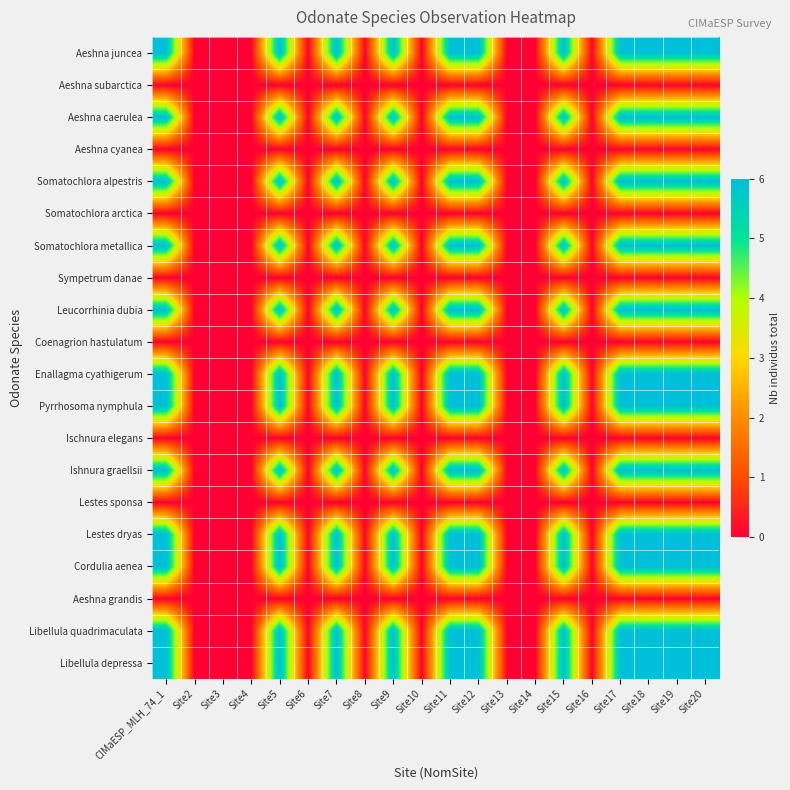

Reading right to left, transcribe all the data shown in this chart.

Aeshna juncea: Site20=6	Site19=6	Site18=6	Site17=6	Site16=0	Site15=6	Site14=0	Site13=0	Site12=6	Site11=6	Site10=0	Site9=6	Site8=0	Site7=6	Site6=0	Site5=6	Site4=0	Site3=0	Site2=0	CIMaESP_MLH_74_1=6
Aeshna subarctica: Site20=0	Site19=0	Site18=0	Site17=0	Site16=0	Site15=0	Site14=0	Site13=0	Site12=0	Site11=0	Site10=0	Site9=0	Site8=0	Site7=0	Site6=0	Site5=0	Site4=0	Site3=0	Site2=0	CIMaESP_MLH_74_1=0
Aeshna caerulea: Site20=6	Site19=6	Site18=6	Site17=6	Site16=0	Site15=6	Site14=0	Site13=0	Site12=6	Site11=6	Site10=0	Site9=6	Site8=0	Site7=6	Site6=0	Site5=6	Site4=0	Site3=0	Site2=0	CIMaESP_MLH_74_1=6
Aeshna cyanea: Site20=0	Site19=0	Site18=0	Site17=0	Site16=0	Site15=0	Site14=0	Site13=0	Site12=0	Site11=0	Site10=0	Site9=0	Site8=0	Site7=0	Site6=0	Site5=0	Site4=0	Site3=0	Site2=0	CIMaESP_MLH_74_1=0
Somatochlora alpestris: Site20=6	Site19=6	Site18=6	Site17=6	Site16=0	Site15=6	Site14=0	Site13=0	Site12=6	Site11=6	Site10=0	Site9=6	Site8=0	Site7=6	Site6=0	Site5=6	Site4=0	Site3=0	Site2=0	CIMaESP_MLH_74_1=6
Somatochlora arctica: Site20=0	Site19=0	Site18=0	Site17=0	Site16=0	Site15=0	Site14=0	Site13=0	Site12=0	Site11=0	Site10=0	Site9=0	Site8=0	Site7=0	Site6=0	Site5=0	Site4=0	Site3=0	Site2=0	CIMaESP_MLH_74_1=0
Somatochlora metallica: Site20=6	Site19=6	Site18=6	Site17=6	Site16=0	Site15=6	Site14=0	Site13=0	Site12=6	Site11=6	Site10=0	Site9=6	Site8=0	Site7=6	Site6=0	Site5=6	Site4=0	Site3=0	Site2=0	CIMaESP_MLH_74_1=6
Sympetrum danae: Site20=0	Site19=0	Site18=0	Site17=0	Site16=0	Site15=0	Site14=0	Site13=0	Site12=0	Site11=0	Site10=0	Site9=0	Site8=0	Site7=0	Site6=0	Site5=0	Site4=0	Site3=0	Site2=0	CIMaESP_MLH_74_1=0
Leucorrhinia dubia: Site20=6	Site19=6	Site18=6	Site17=6	Site16=0	Site15=6	Site14=0	Site13=0	Site12=6	Site11=6	Site10=0	Site9=6	Site8=0	Site7=6	Site6=0	Site5=6	Site4=0	Site3=0	Site2=0	CIMaESP_MLH_74_1=6
Coenagrion hastulatum: Site20=0	Site19=0	Site18=0	Site17=0	Site16=0	Site15=0	Site14=0	Site13=0	Site12=0	Site11=0	Site10=0	Site9=0	Site8=0	Site7=0	Site6=0	Site5=0	Site4=0	Site3=0	Site2=0	CIMaESP_MLH_74_1=0
Enallagma cyathigerum: Site20=6	Site19=6	Site18=6	Site17=6	Site16=0	Site15=6	Site14=0	Site13=0	Site12=6	Site11=6	Site10=0	Site9=6	Site8=0	Site7=6	Site6=0	Site5=6	Site4=0	Site3=0	Site2=0	CIMaESP_MLH_74_1=6
Pyrrhosoma nymphula: Site20=6	Site19=6	Site18=6	Site17=6	Site16=0	Site15=6	Site14=0	Site13=0	Site12=6	Site11=6	Site10=0	Site9=6	Site8=0	Site7=6	Site6=0	Site5=6	Site4=0	Site3=0	Site2=0	CIMaESP_MLH_74_1=6
Ischnura elegans: Site20=0	Site19=0	Site18=0	Site17=0	Site16=0	Site15=0	Site14=0	Site13=0	Site12=0	Site11=0	Site10=0	Site9=0	Site8=0	Site7=0	Site6=0	Site5=0	Site4=0	Site3=0	Site2=0	CIMaESP_MLH_74_1=0
Ishnura graellsii: Site20=6	Site19=6	Site18=6	Site17=6	Site16=0	Site15=6	Site14=0	Site13=0	Site12=6	Site11=6	Site10=0	Site9=6	Site8=0	Site7=6	Site6=0	Site5=6	Site4=0	Site3=0	Site2=0	CIMaESP_MLH_74_1=6
Lestes sponsa: Site20=0	Site19=0	Site18=0	Site17=0	Site16=0	Site15=0	Site14=0	Site13=0	Site12=0	Site11=0	Site10=0	Site9=0	Site8=0	Site7=0	Site6=0	Site5=0	Site4=0	Site3=0	Site2=0	CIMaESP_MLH_74_1=0
Lestes dryas: Site20=6	Site19=6	Site18=6	Site17=6	Site16=0	Site15=6	Site14=0	Site13=0	Site12=6	Site11=6	Site10=0	Site9=6	Site8=0	Site7=6	Site6=0	Site5=6	Site4=0	Site3=0	Site2=0	CIMaESP_MLH_74_1=6
Cordulia aenea: Site20=6	Site19=6	Site18=6	Site17=6	Site16=0	Site15=6	Site14=0	Site13=0	Site12=6	Site11=6	Site10=0	Site9=6	Site8=0	Site7=6	Site6=0	Site5=6	Site4=0	Site3=0	Site2=0	CIMaESP_MLH_74_1=6
Aeshna grandis: Site20=0	Site19=0	Site18=0	Site17=0	Site16=0	Site15=0	Site14=0	Site13=0	Site12=0	Site11=0	Site10=0	Site9=0	Site8=0	Site7=0	Site6=0	Site5=0	Site4=0	Site3=0	Site2=0	CIMaESP_MLH_74_1=0
Libellula quadrimaculata: Site20=6	Site19=6	Site18=6	Site17=6	Site16=0	Site15=6	Site14=0	Site13=0	Site12=6	Site11=6	Site10=0	Site9=6	Site8=0	Site7=6	Site6=0	Site5=6	Site4=0	Site3=0	Site2=0	CIMaESP_MLH_74_1=6
Libellula depressa: Site20=6	Site19=6	Site18=6	Site17=6	Site16=0	Site15=6	Site14=0	Site13=0	Site12=6	Site11=6	Site10=0	Site9=6	Site8=0	Site7=6	Site6=0	Site5=6	Site4=0	Site3=0	Site2=0	CIMaESP_MLH_74_1=6